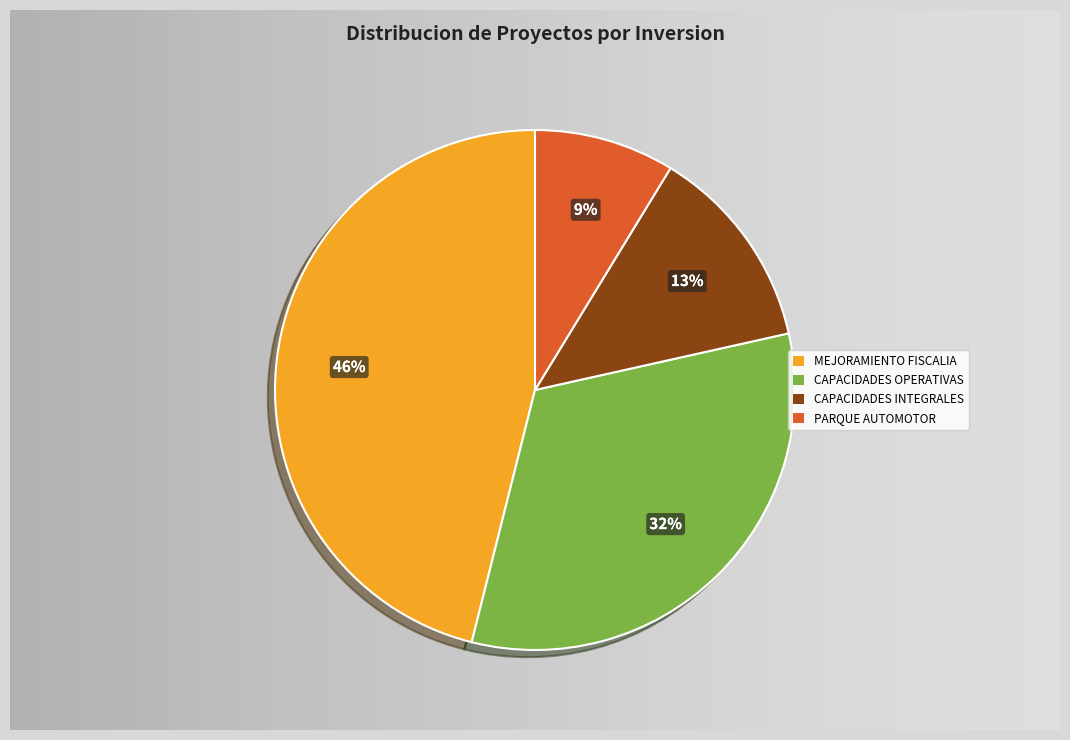

Is there a majority slice in this chart?

No